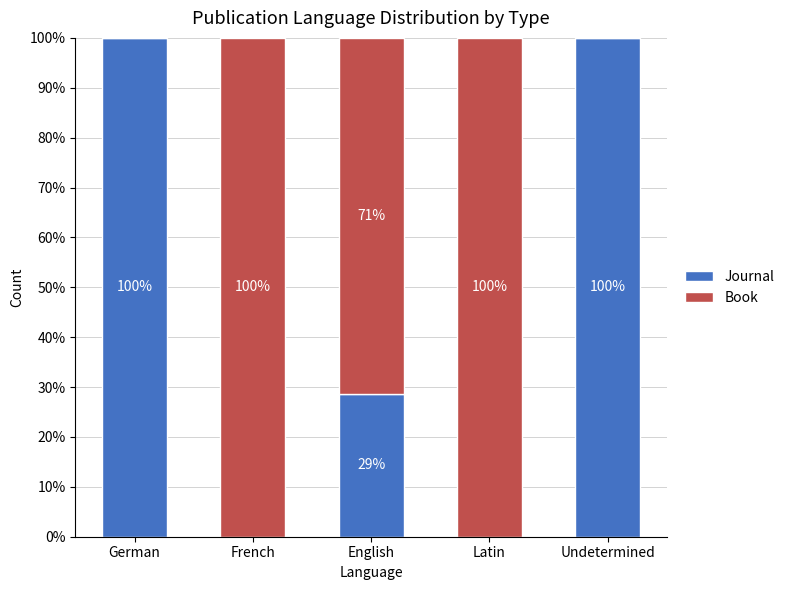

At which label is Journal closest to 50?

English